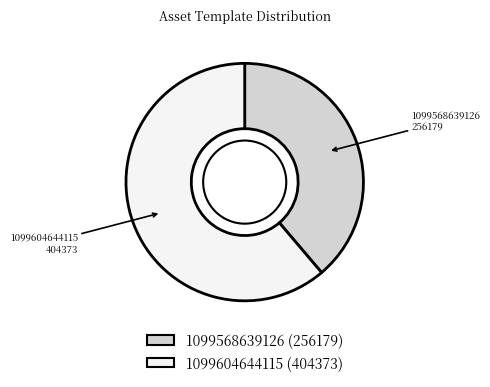

Do 1099568639126 and 1099604644115 together represent more than half of the pie?

Yes